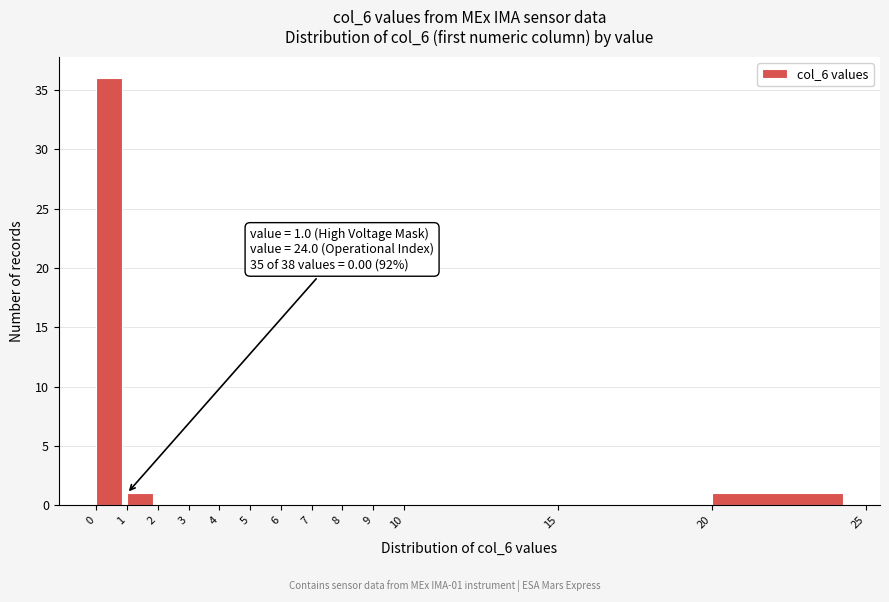

Over which range of the x-axis is the bar tallest?

0 to 1